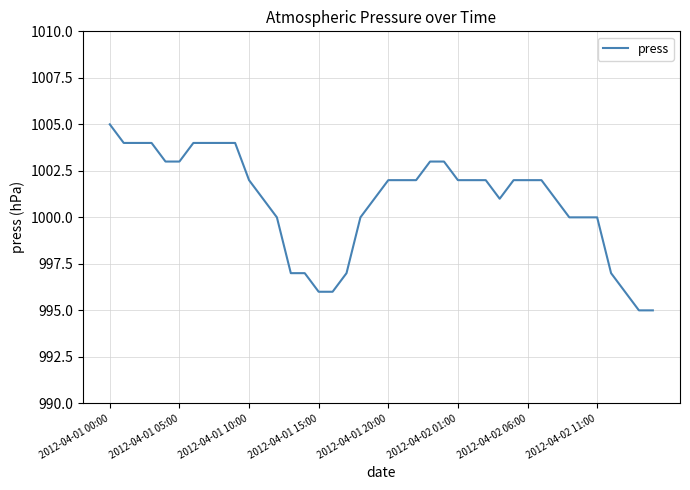

What is the difference between the maximum and minimum values?

10